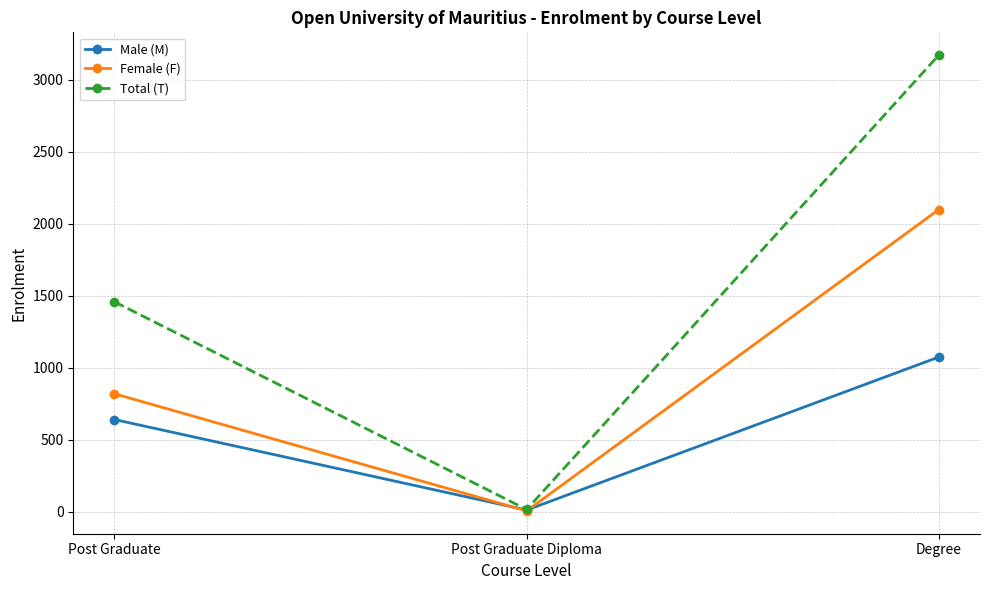

Rank the series at Degree from highest to lowest value.

Total (T), Female (F), Male (M)